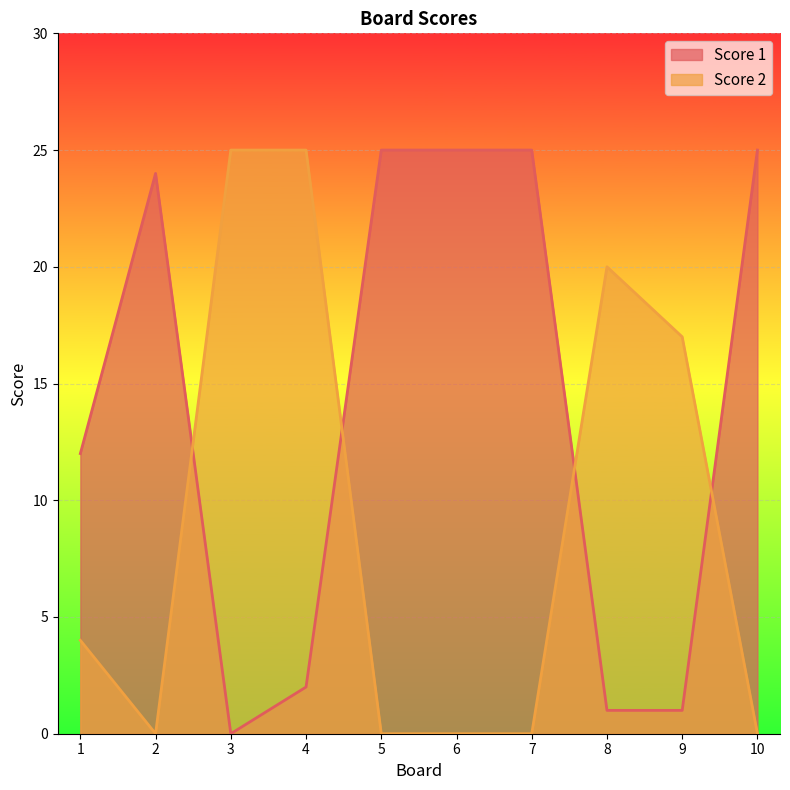

List the series in order of their peak value, lowest first.

Score 1, Score 2